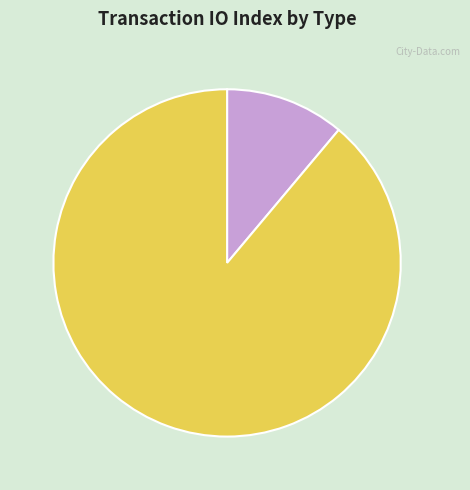

Does any single category account for the majority?

Yes